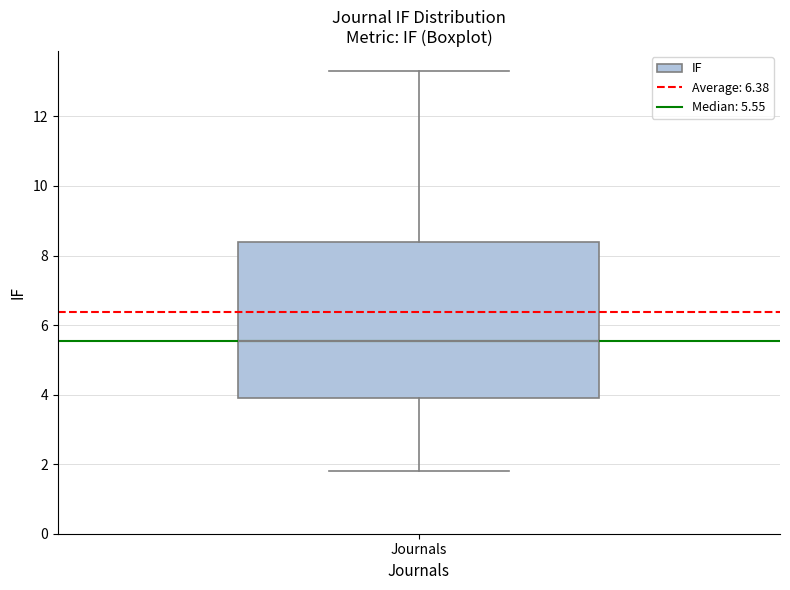

Read this box plot against the y-axis: the position of the median line, the range covered by the box, and the ends of both whiskers. The values are not printed on the chart, so give them approximately, as read against the axis.

median 5.6, box 4.0 to 8.4, whiskers 1.8 to 13.4